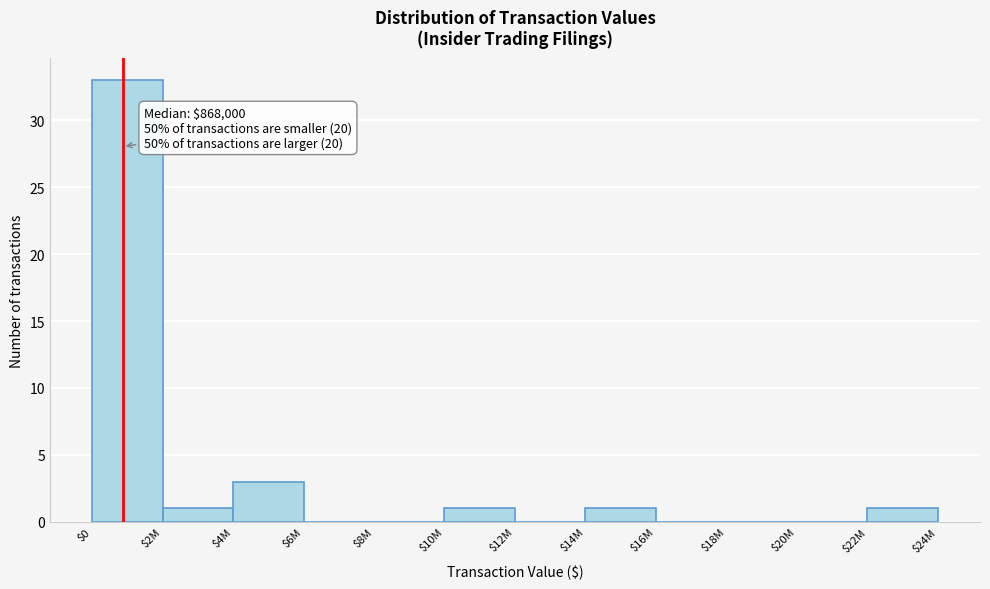

What is the maximum value shown in the chart?

33